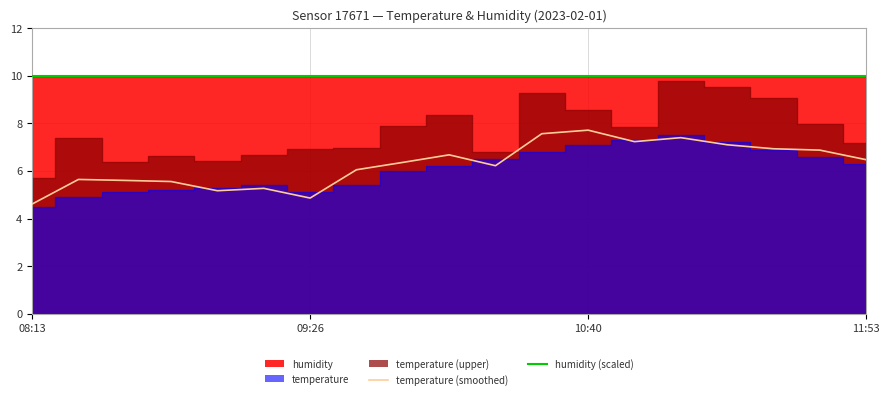

What is the total value across all series at 17?

16.9